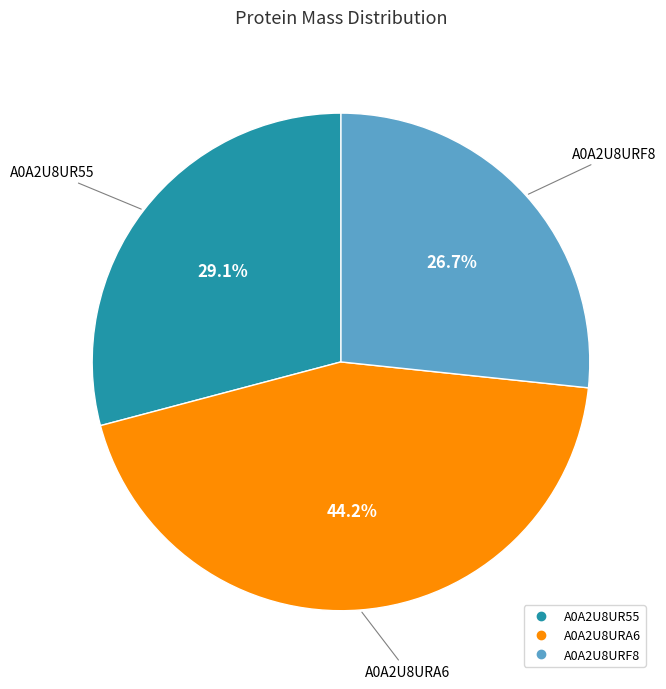

To the nearest percent, what is the difference between the largest and smallest slice percentages?

18%